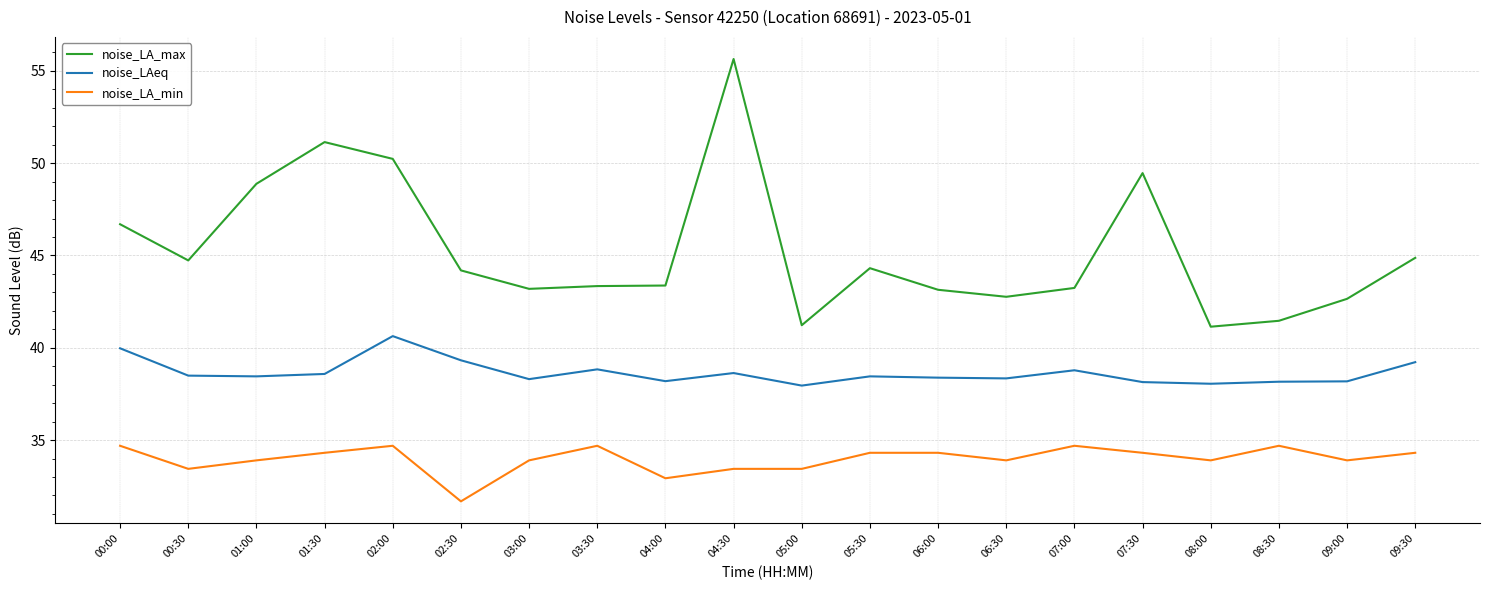

What is the approximate value of noise_LAeq at 07:00?

38.8